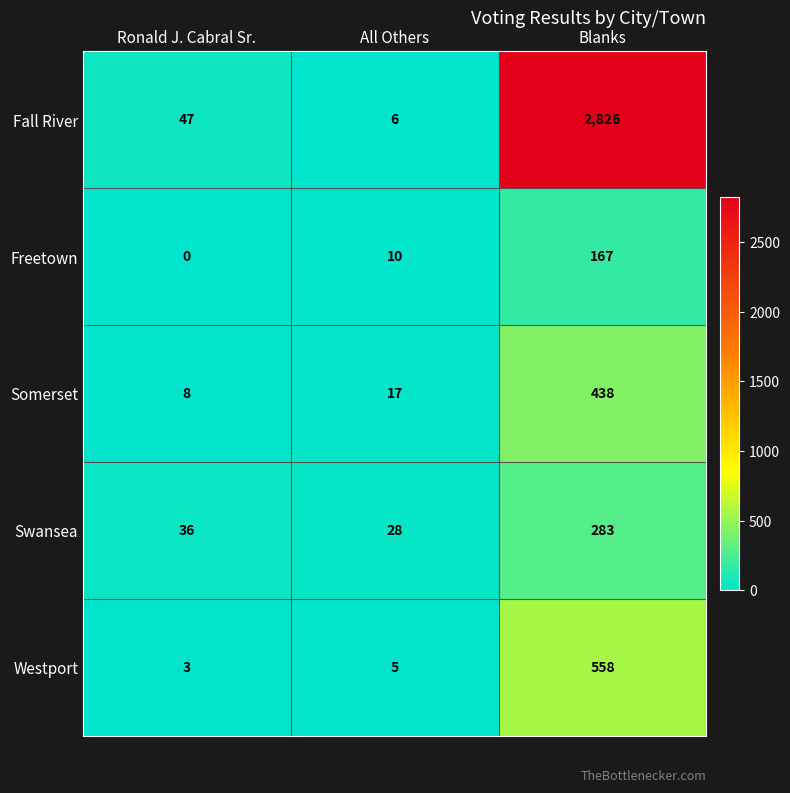

Reading right to left, transcribe all the data shown in this chart.

Fall River: 2826	6	47
Freetown: 167	10	0
Somerset: 438	17	8
Swansea: 283	28	36
Westport: 558	5	3